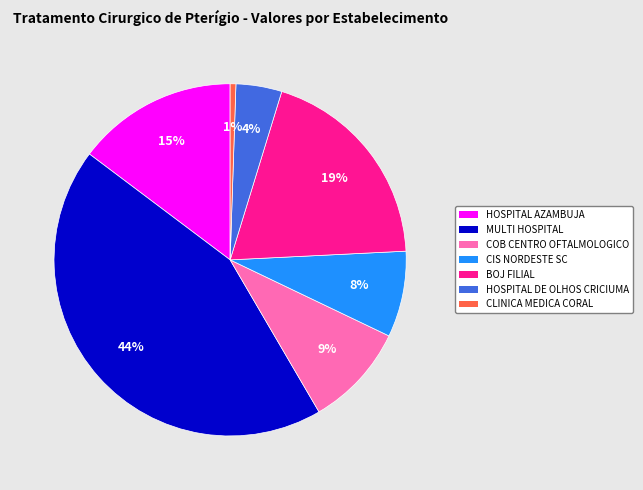

Which has a higher value, CLINICA MEDICA CORAL or BOJ FILIAL?

BOJ FILIAL